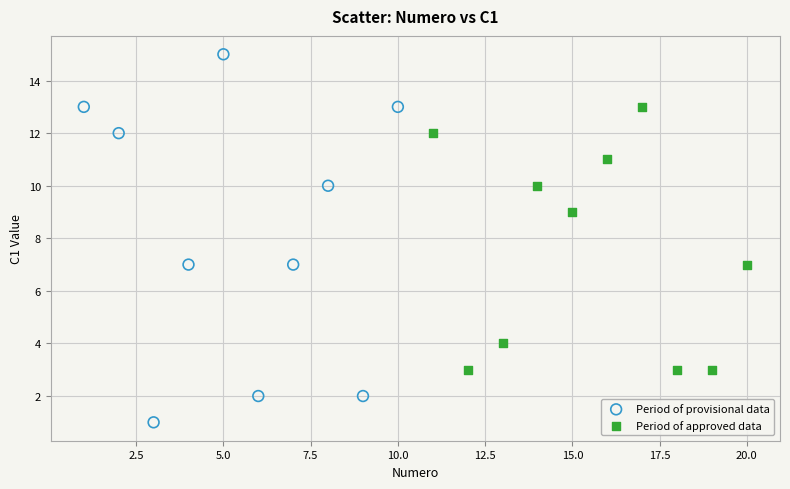

Which series reaches the maximum Y coordinate?

Period of provisional data